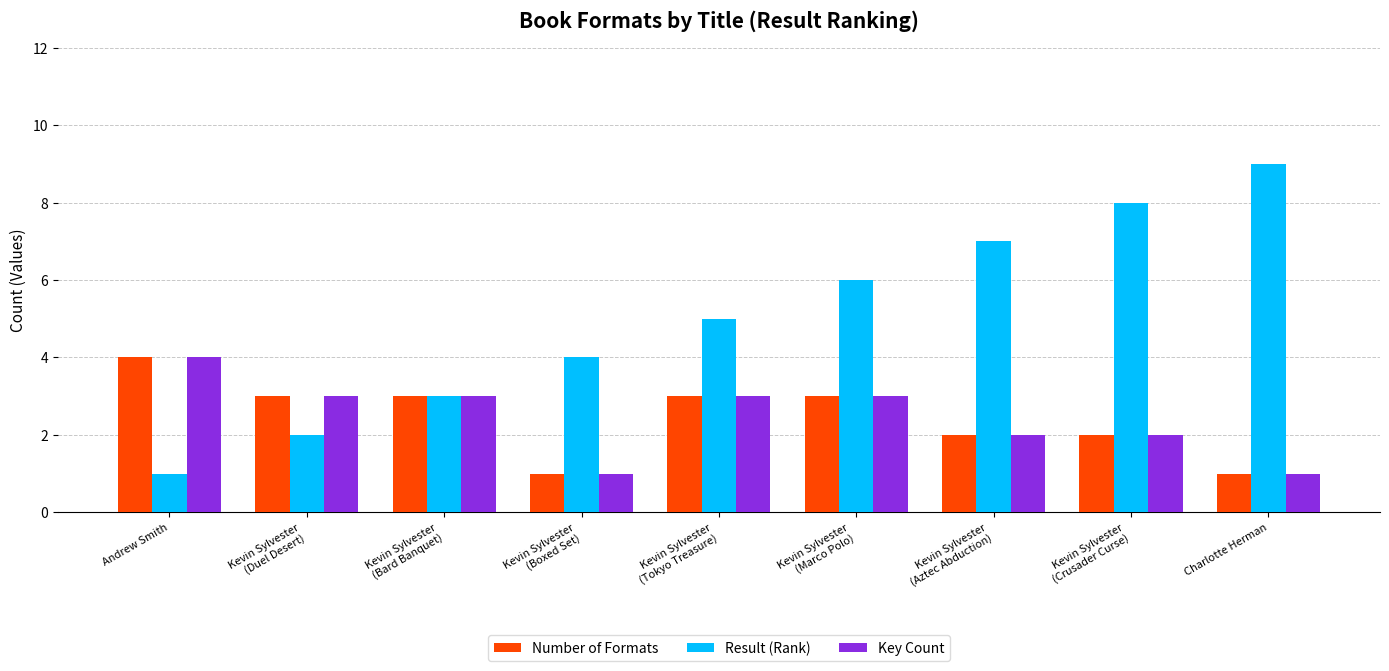

At which label does Number of Formats reach its peak?

Andrew Smith